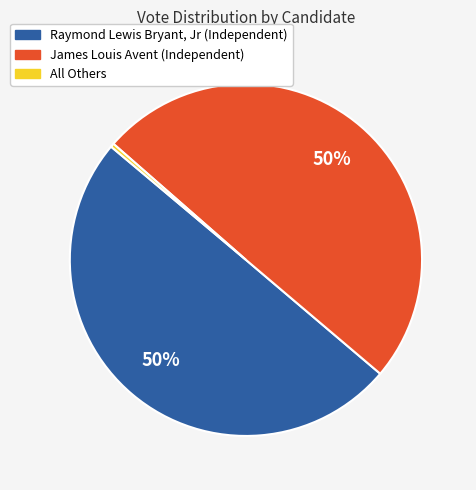

To the nearest percent, what is the difference between the largest and smallest slice percentages?

50%